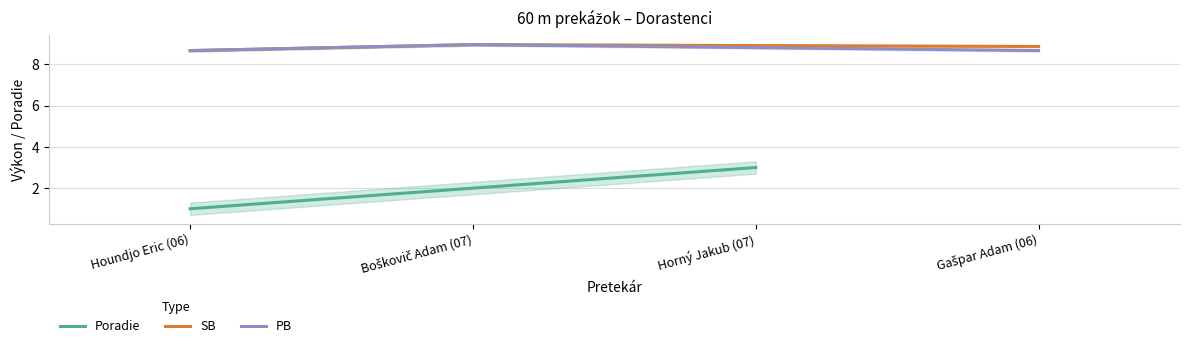

What is the difference between the Poradie values at Houndjo Eric (06) and Boškovič Adam (07)?

1.0